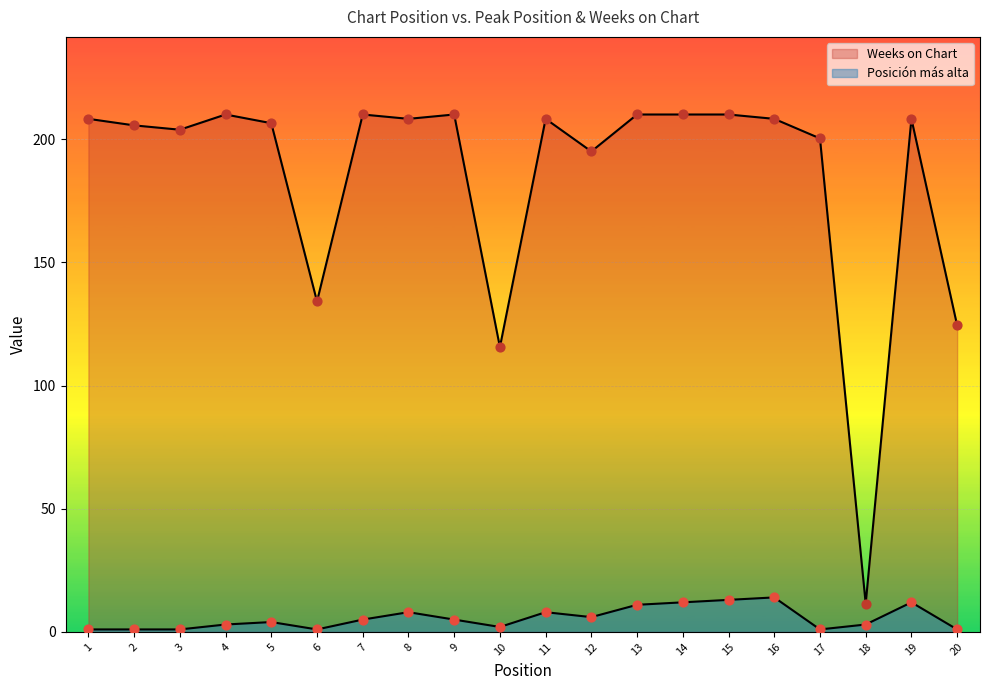

Which series contains the highest Y value?

Weeks on Chart